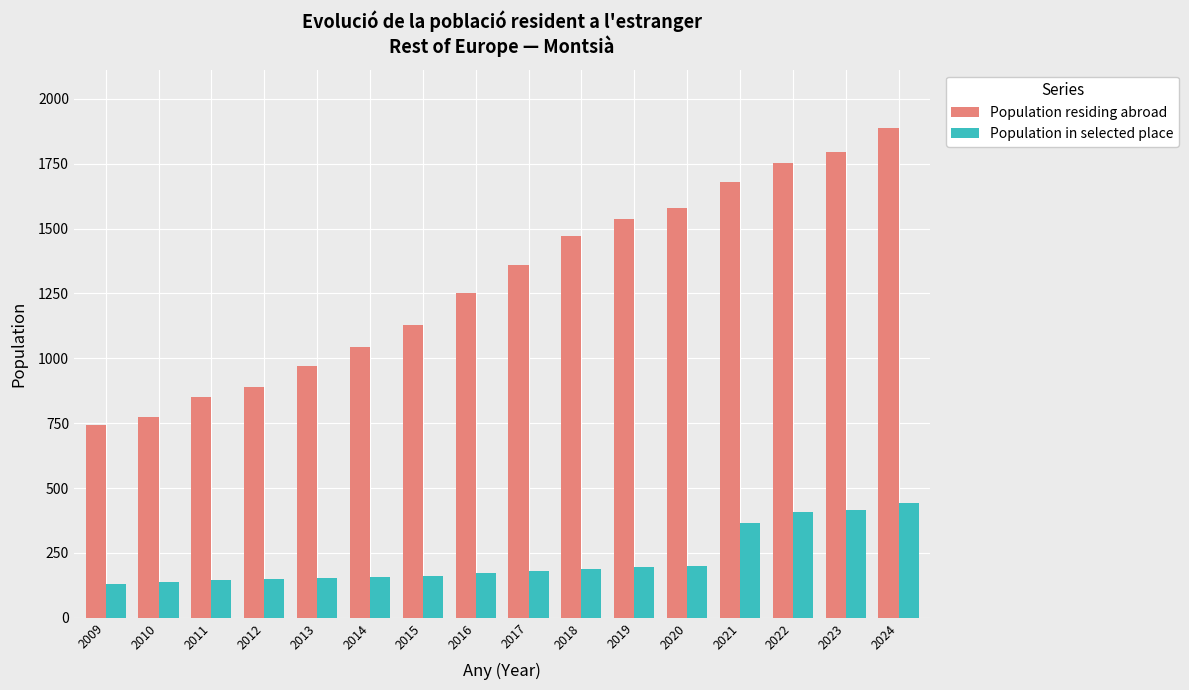

Where is Population residing abroad nearest to the value 1314?

2017